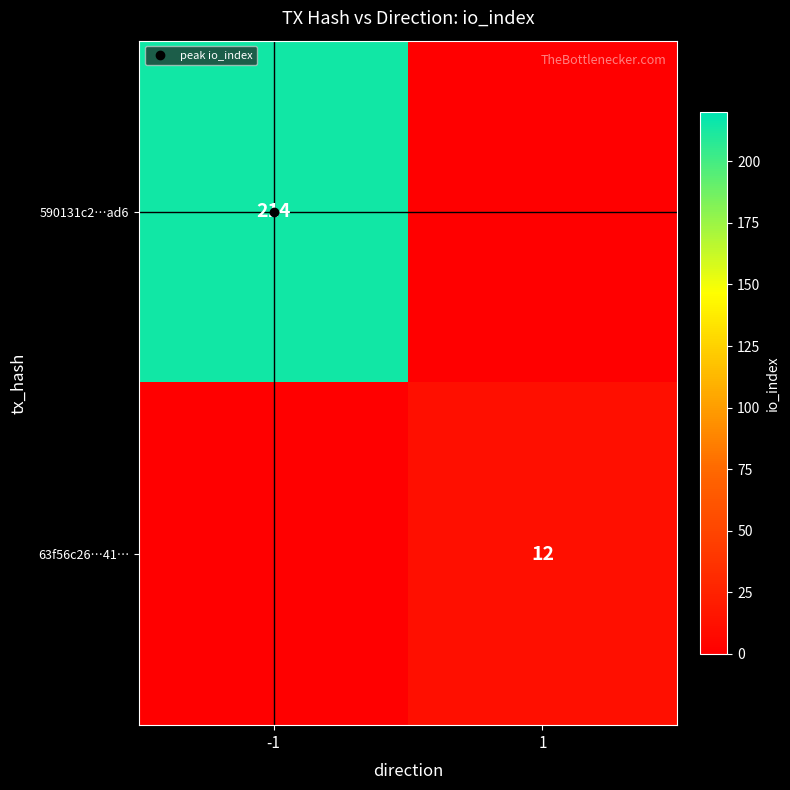

Which category has the lowest value across all series?

1